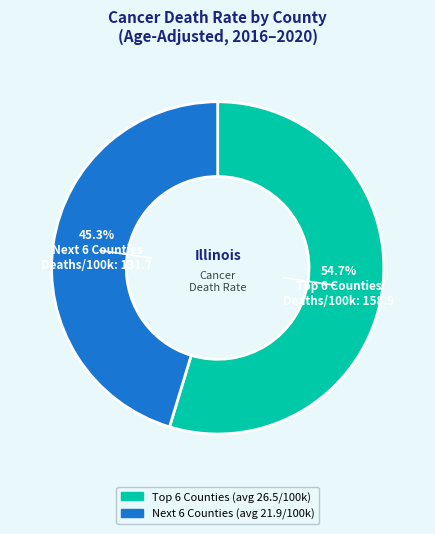

Is there a majority slice in this chart?

Yes